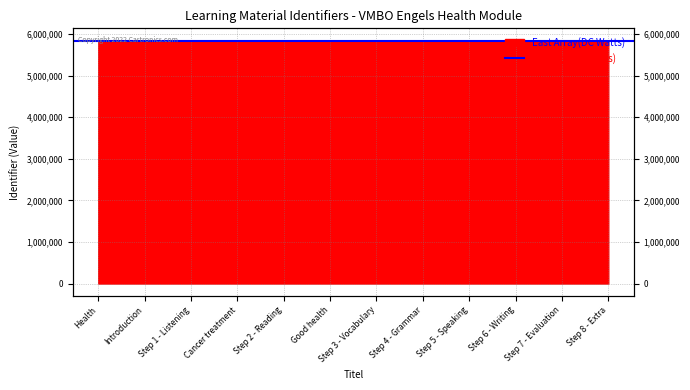

What is the value of the 3rd point from the left?

5841957